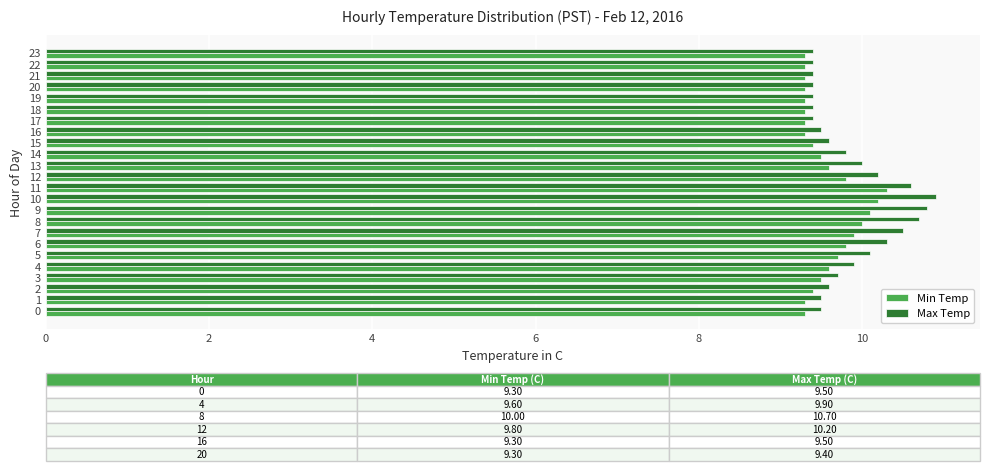

What is the minimum value shown in the chart?

9.3